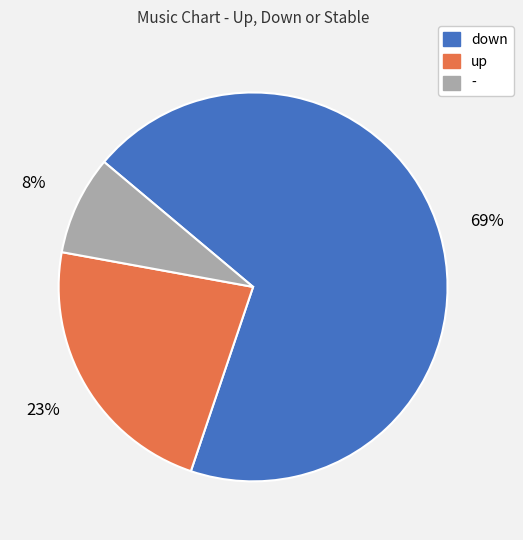

True or false: - accounts for 8% of the total.

True